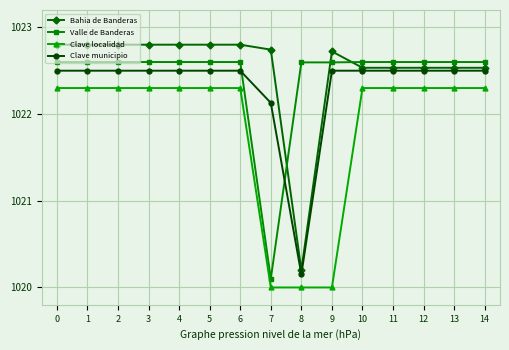

Where is Clave municipio nearest to the value 1021?

8